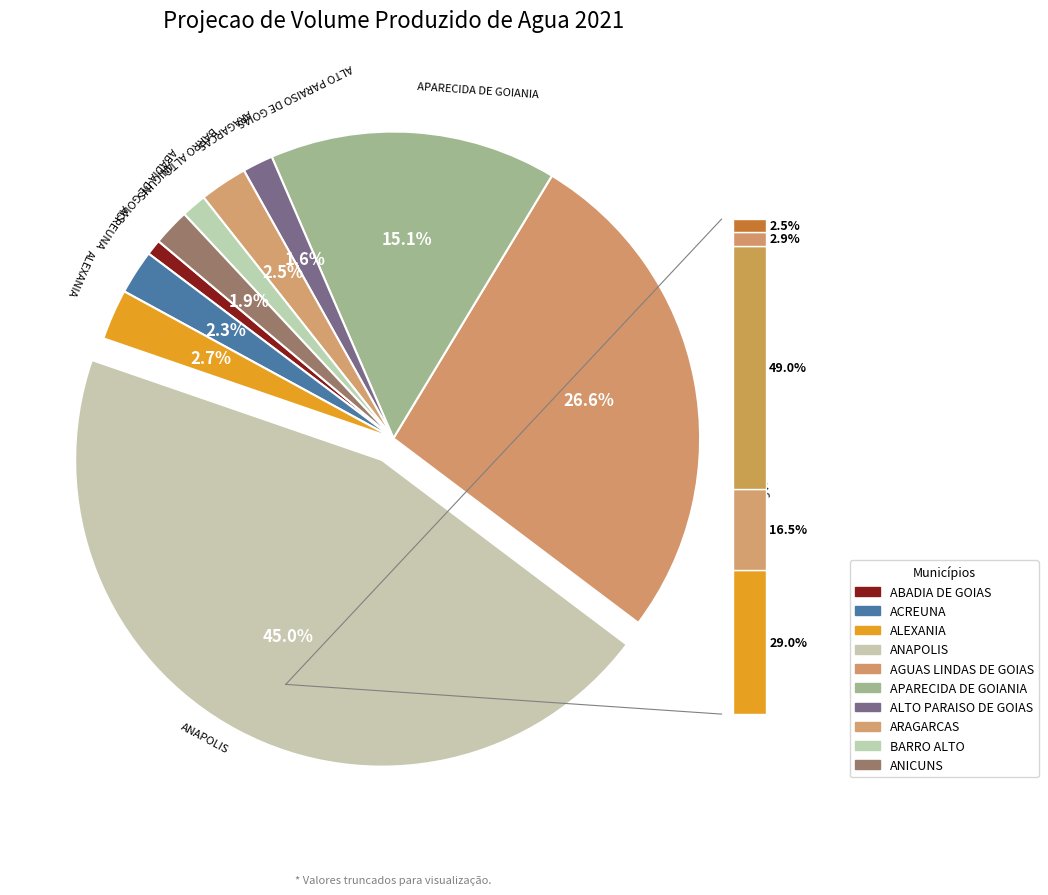

Is it true that ANICUNS is 2% of the pie?

True